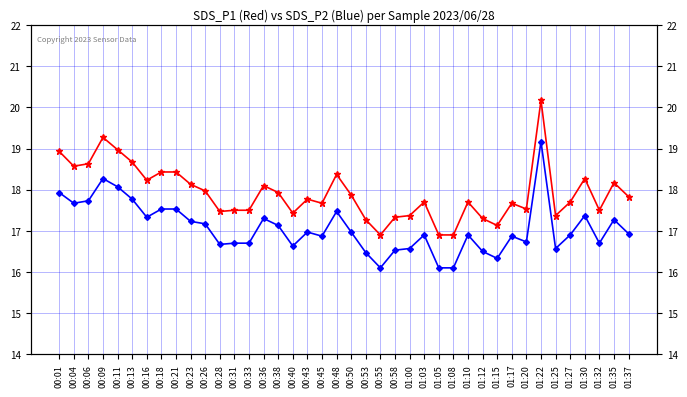

Rank the series by their maximum value, from lowest to highest.

SDS_P2, SDS_P1